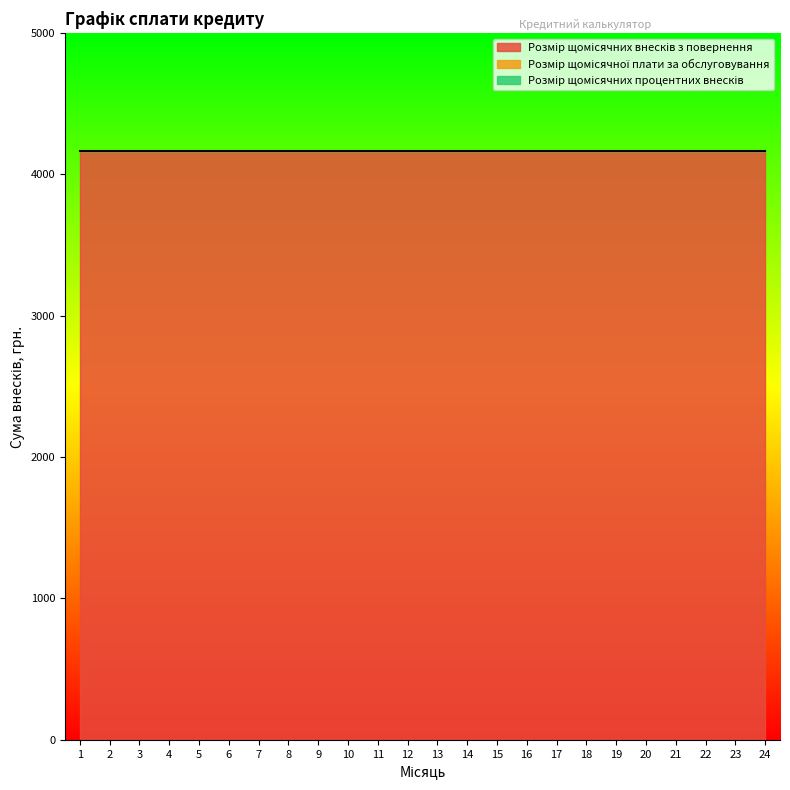

Which has a higher value, 17 or 2?

17